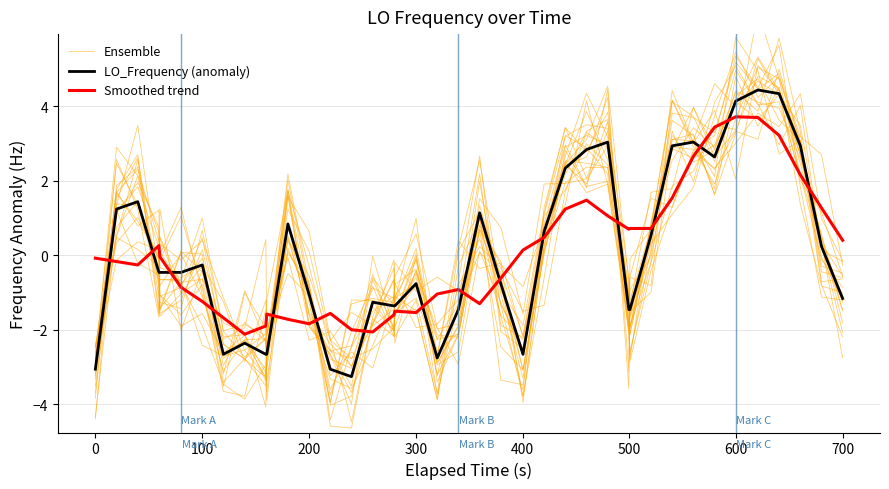

What is the sum of all Ensemble values?

-7.0